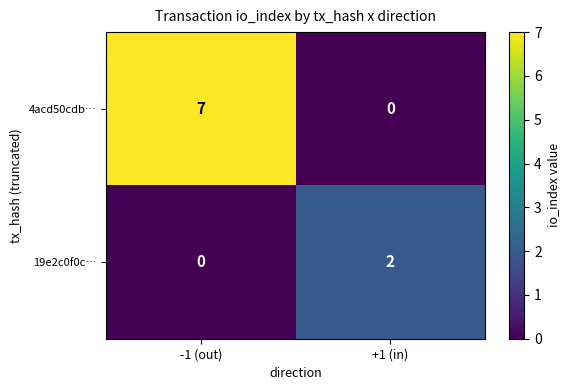

Reading left to right, what are all the values shown in this chart?

4acd50cdb…: 7	0
19e2c0f0c…: 0	2